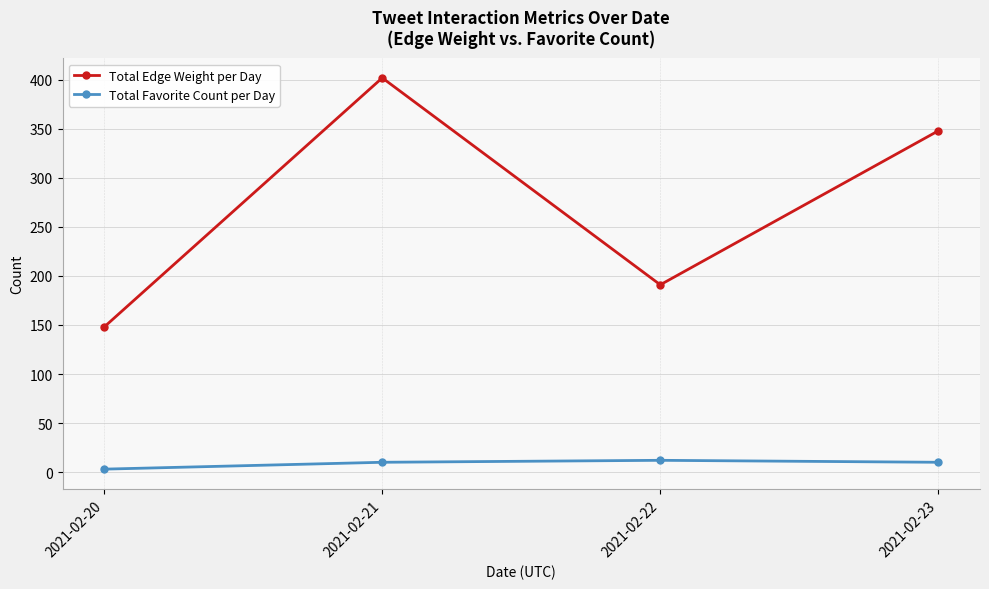

Count the number of categories in the chart.

4